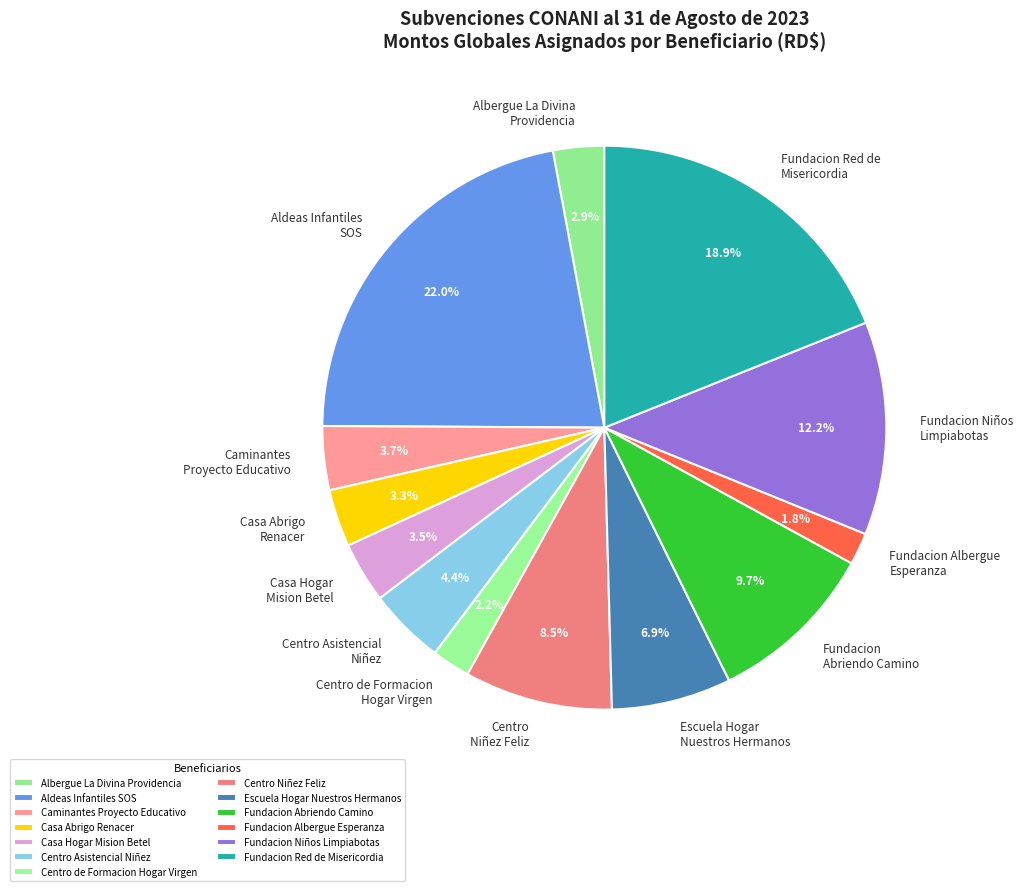

Which slice is the largest?

Aldeas Infantiles SOS